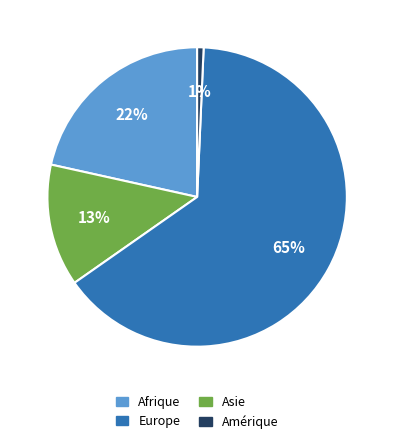

Is there any slice that represents more than half of the pie?

Yes